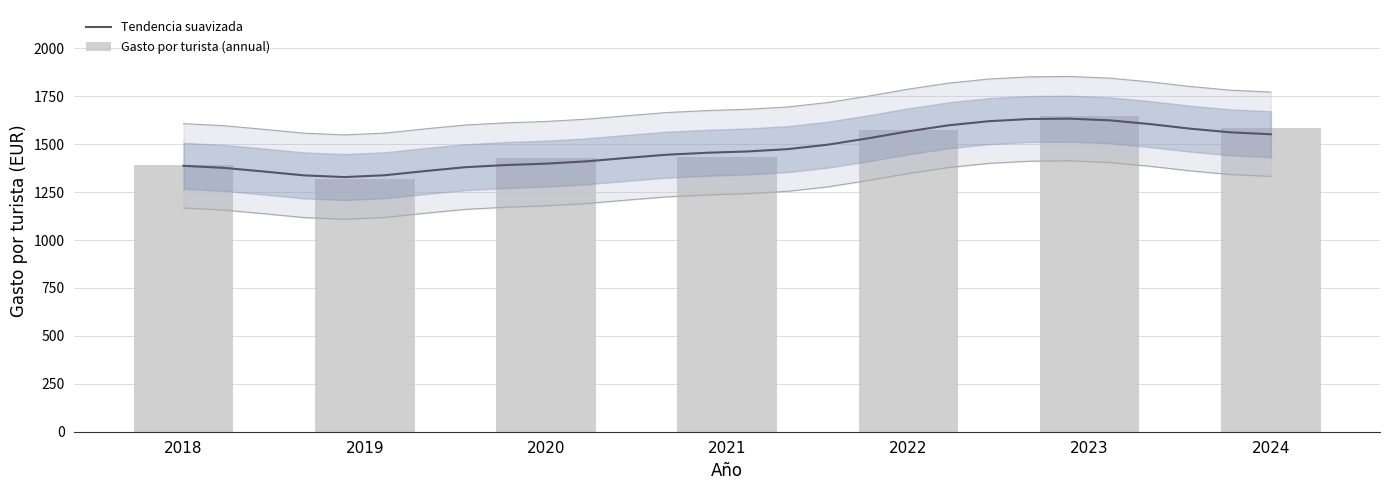

Is it true that the value at 2023 is 1649.2?

True